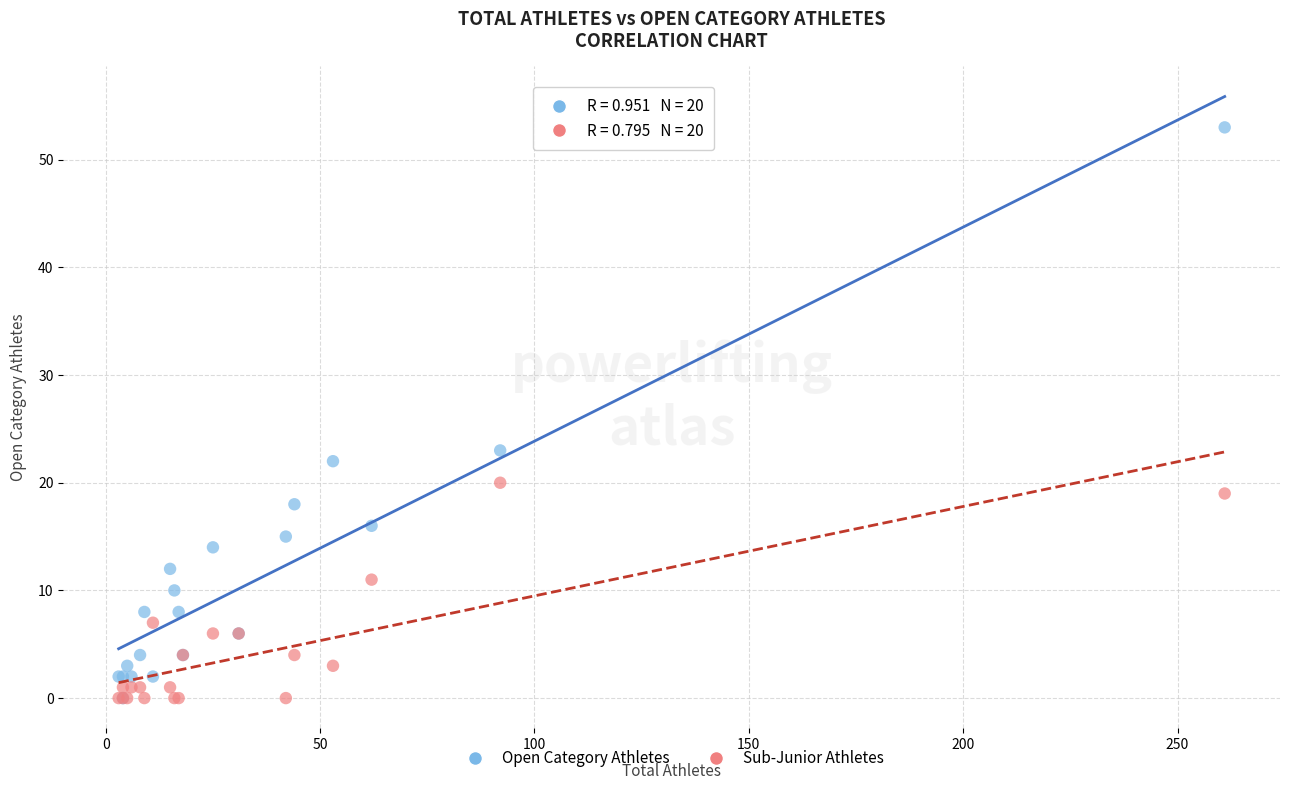

In the Open Category Athletes series, what Y value is closest to 26?

23